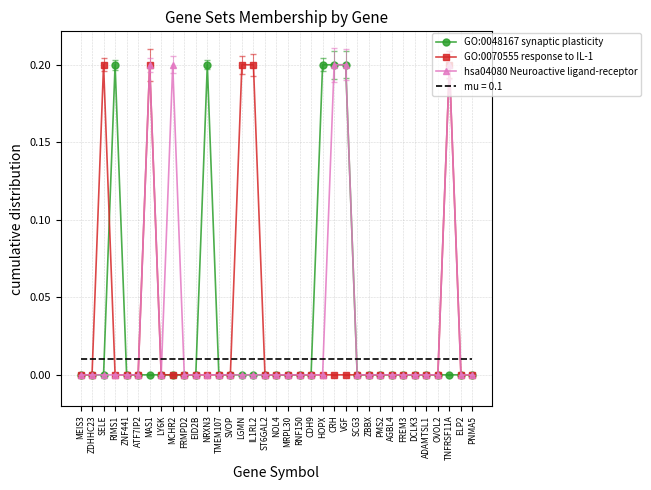

Where is GO:0070555 response to IL-1 nearest to the value 0?

MEIS3